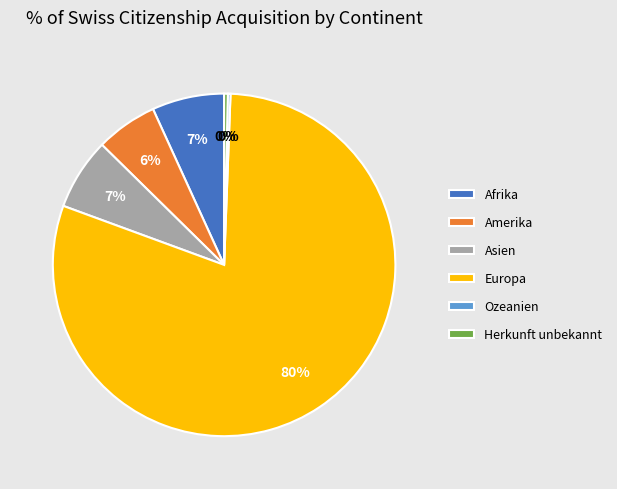

Does Afrika represent more than half of the total?

No